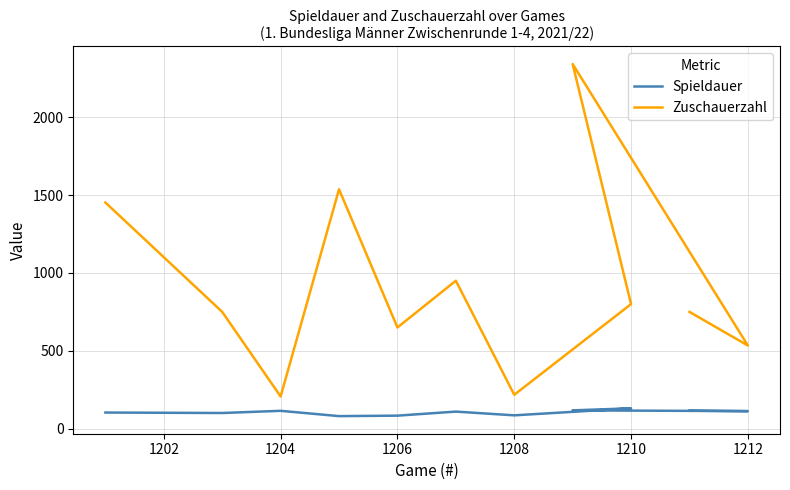

True or false: Spieldauer has more than 0 points higher than both neighbors.

True